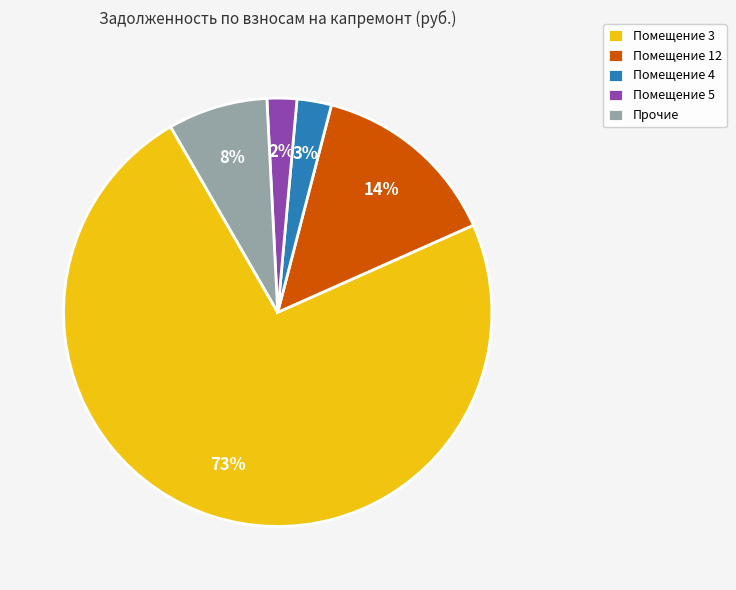

Combined, do Помещение 4 and Помещение 3 account for over 50%?

Yes